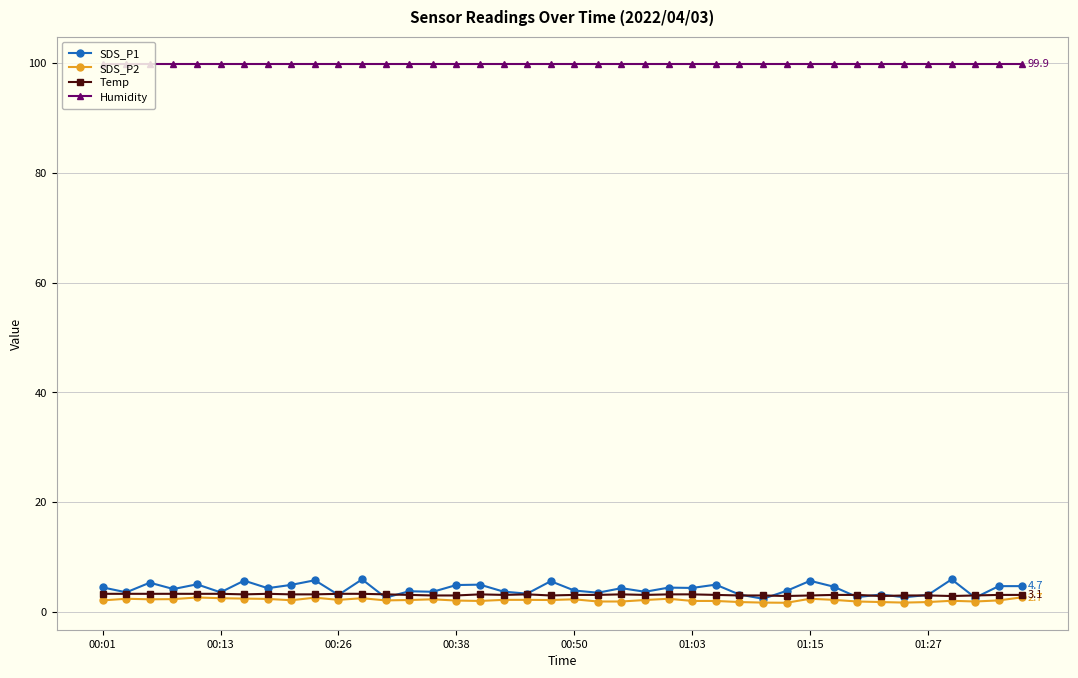

True or false: Temp and Humidity cross at least once.

False